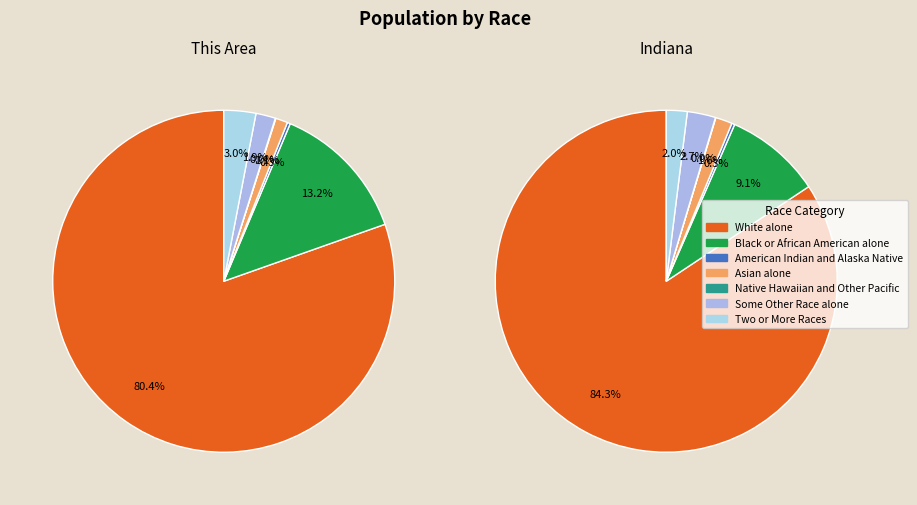

Rank the series by their maximum value, from highest to lowest.

Indiana, This Area